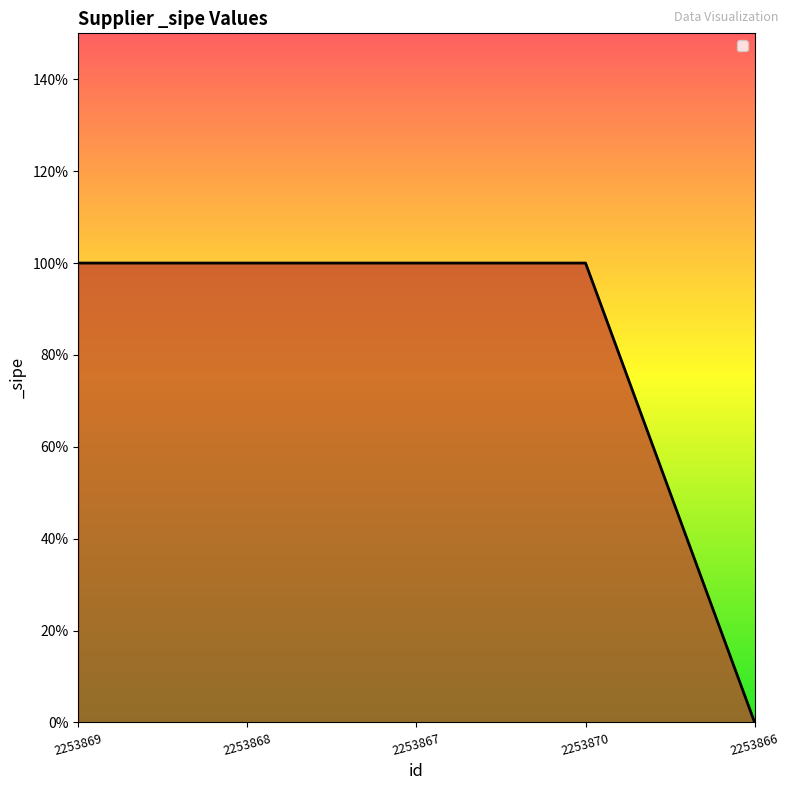

Reading left to right, transcribe all the data shown in this chart.

2253869=1	2253868=1	2253867=1	2253870=1	2253866=0